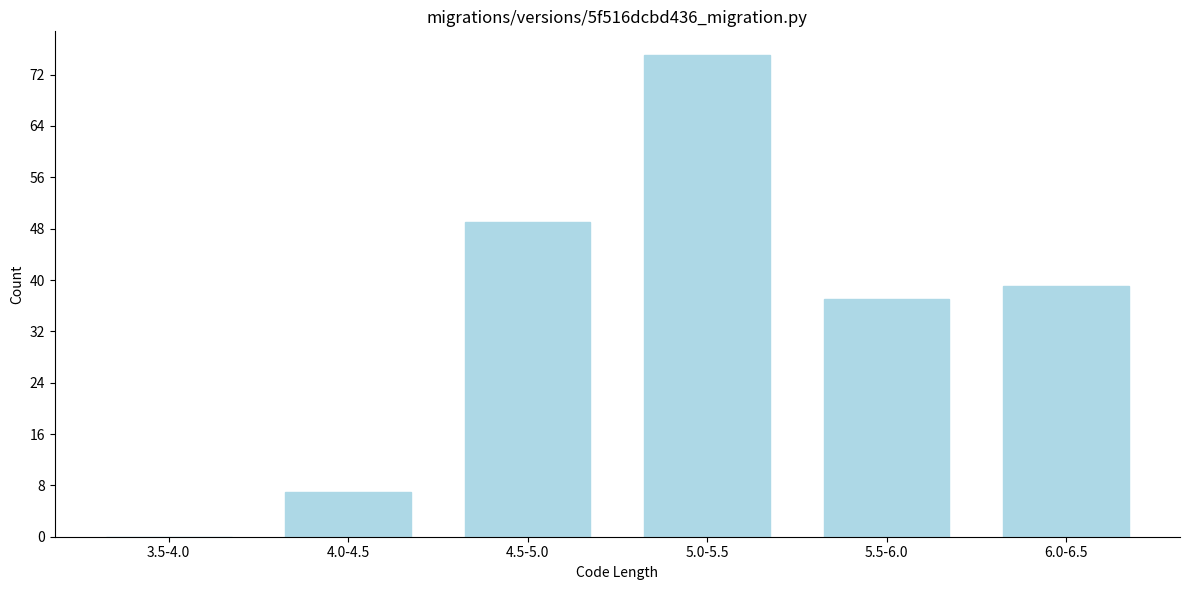

Reading left to right, what are all the values shown in this chart?

3.5-4.0=0	4.0-4.5=7	4.5-5.0=49	5.0-5.5=75	5.5-6.0=37	6.0-6.5=39